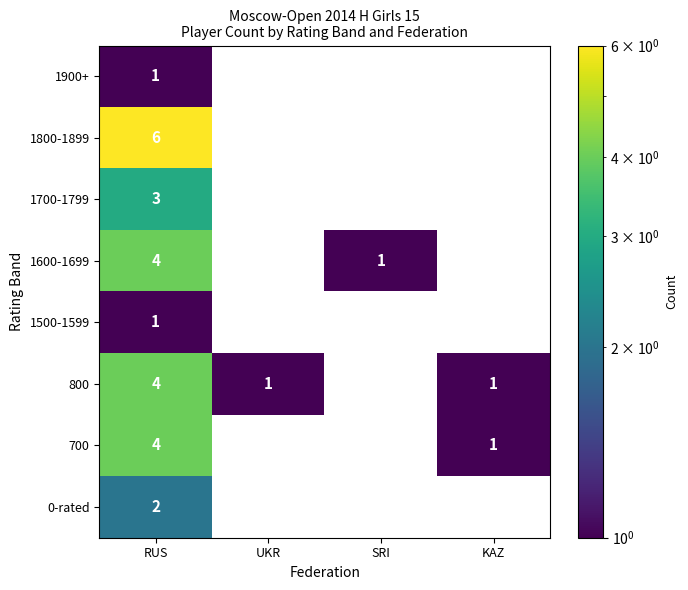

How many data points does each series have?

4